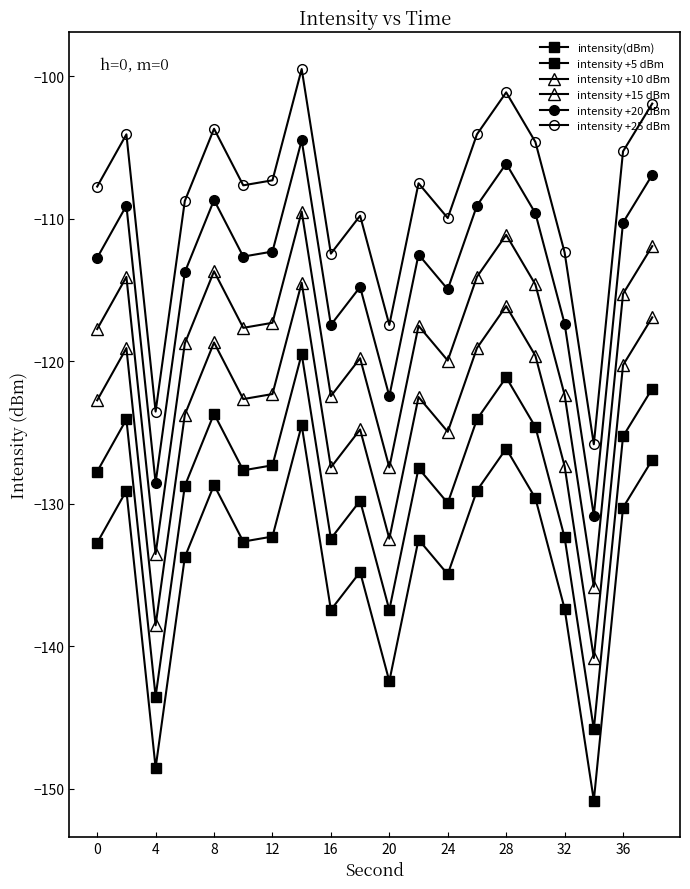

Does the chart have visible grid lines?

No